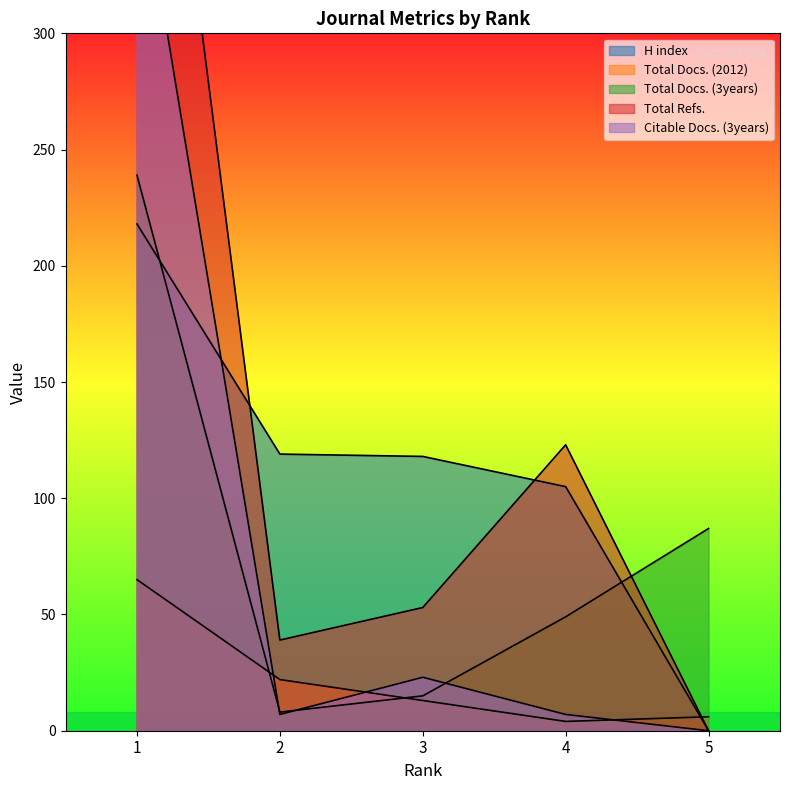

What is the difference between the second highest and minimum values in the Total Docs. (2012) series?

18